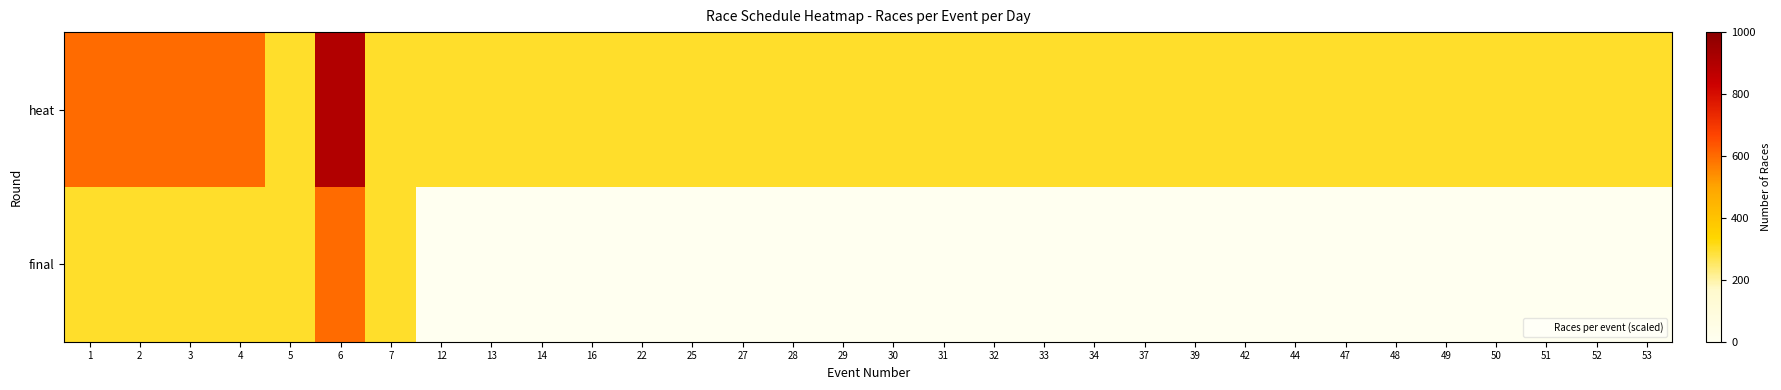

What is the maximum value shown in the chart?

900